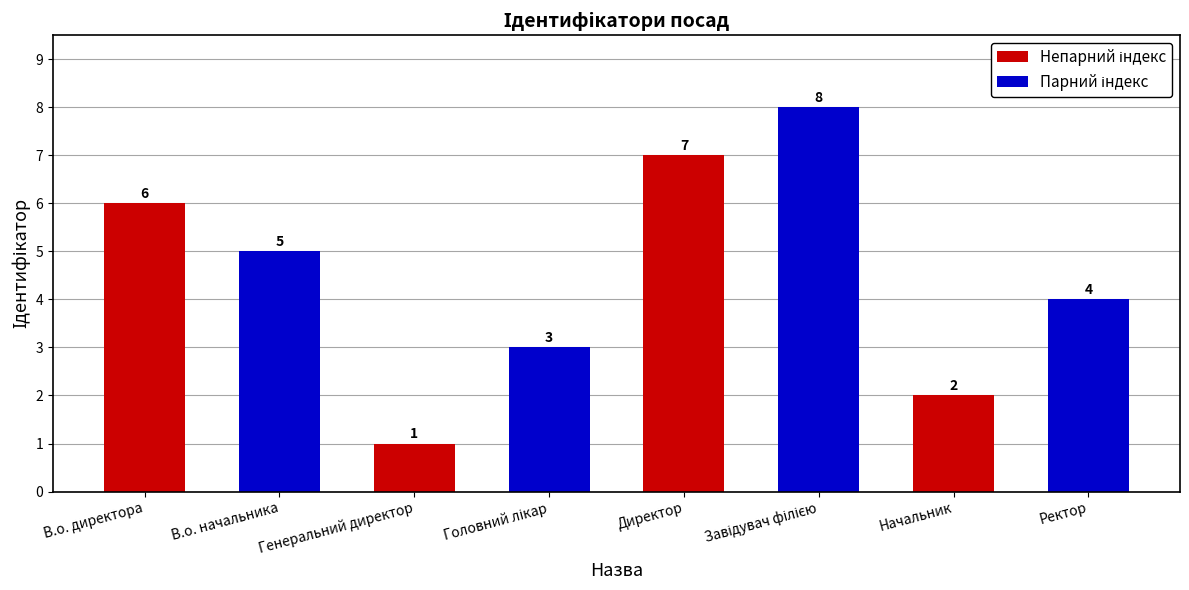

Where does the data first go above 5?

В.о. директора